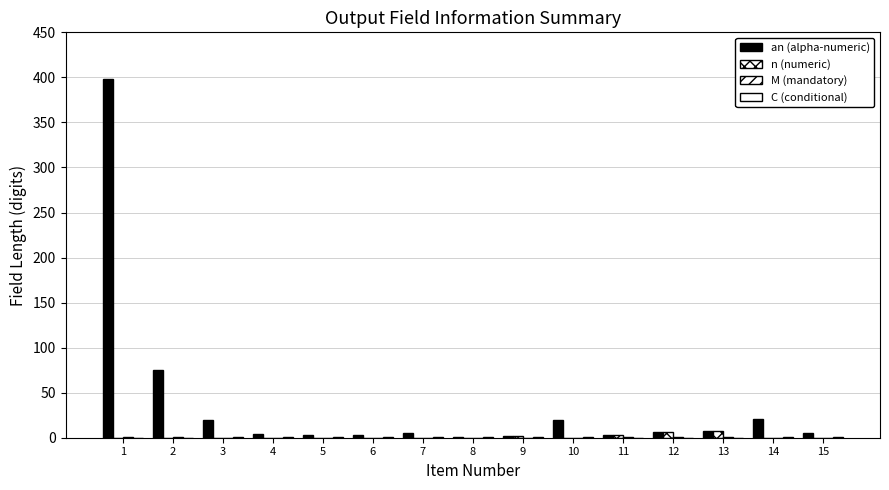

At 11, list the series in order from smallest to largest.

C (conditional), M (mandatory), an (alpha-numeric), n (numeric)